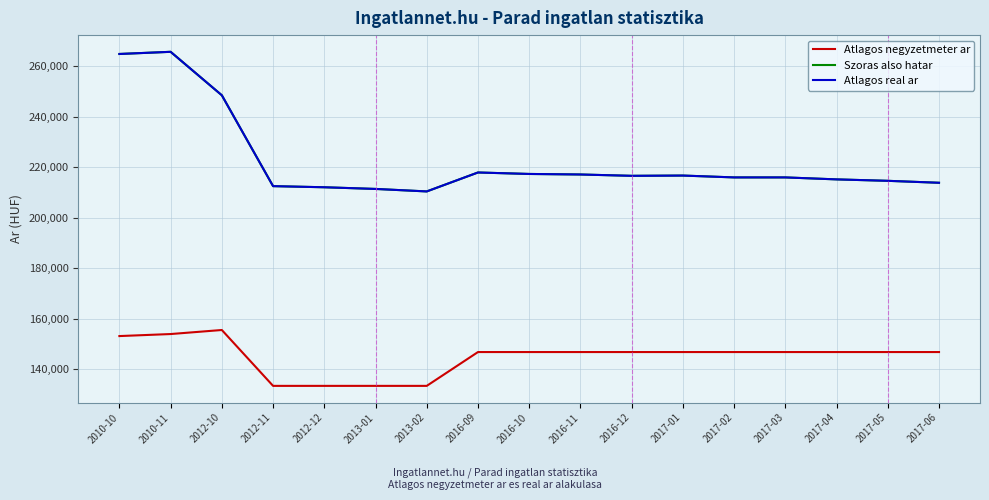

True or false: Szoras also hatar and Atlagos real ar intersect in this chart.

False